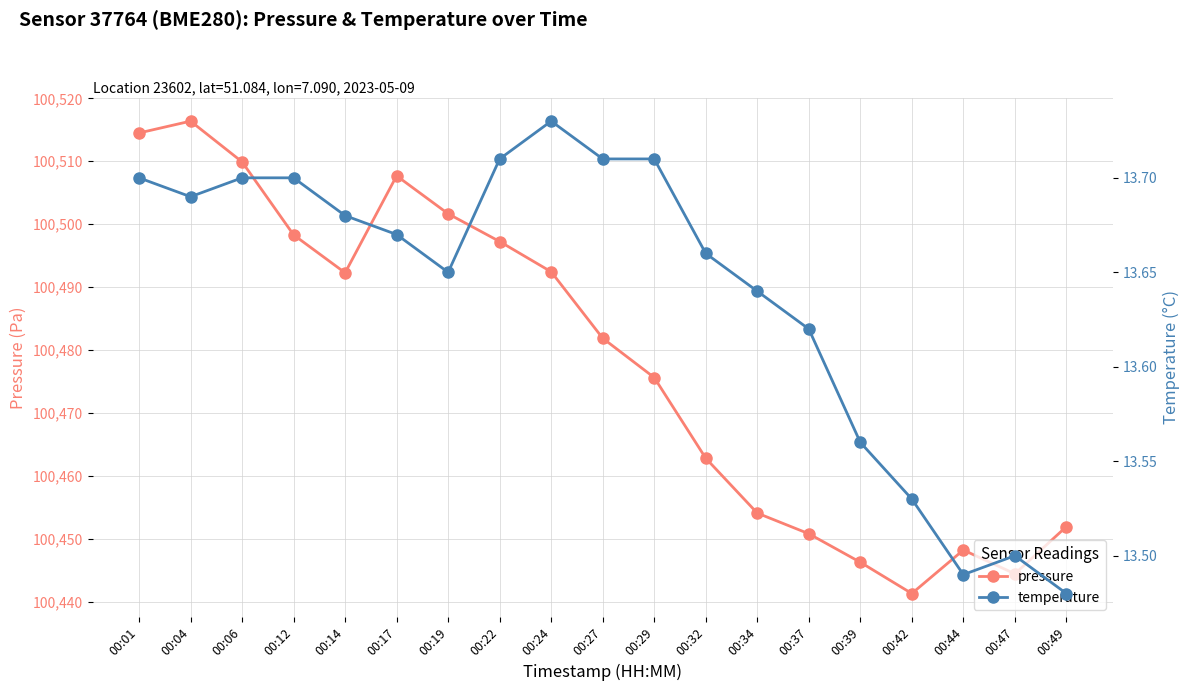

True or false: temperature and pressure intersect in this chart.

False